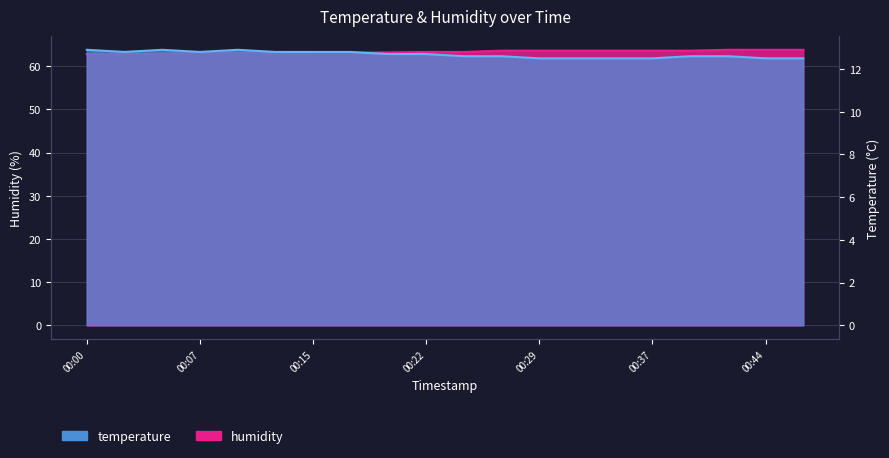

At how many categories does at least one series exceed 32?

20